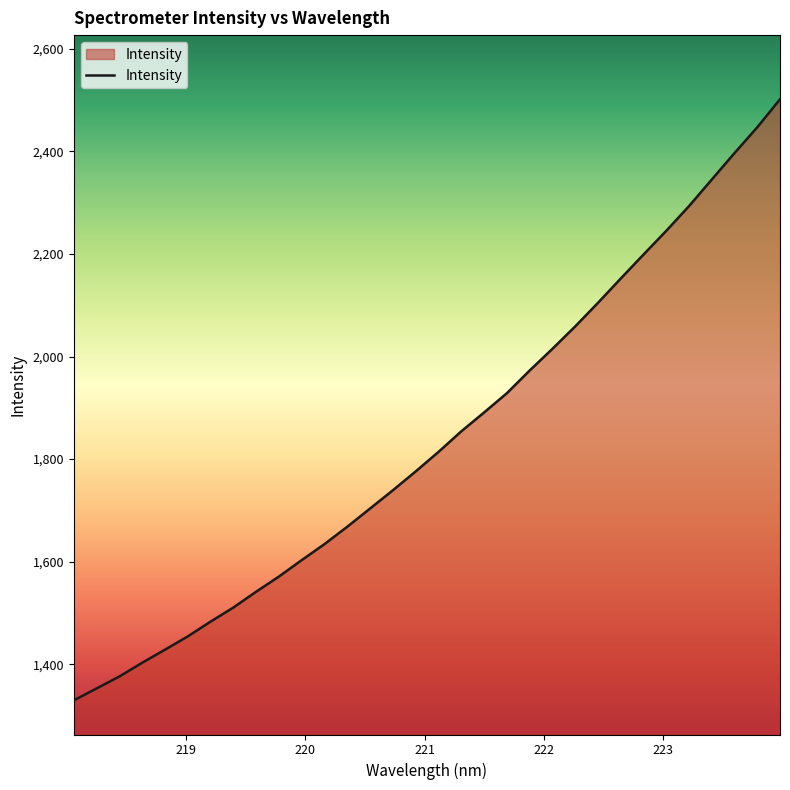

What is the greatest value displayed?

2501.8